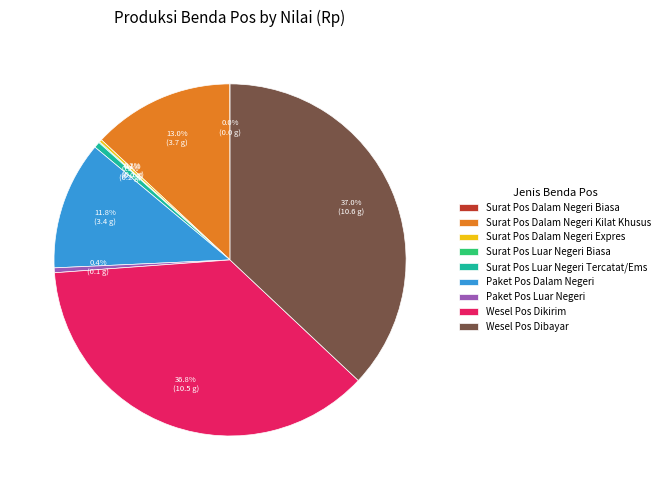

Approximately how many times larger is the value at Wesel Pos Dibayar compared to Paket Pos Dalam Negeri?

3.1